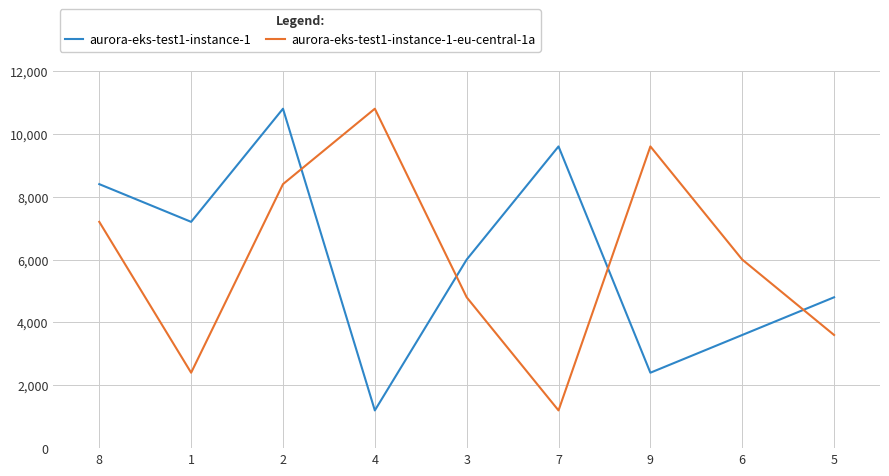

At which category does aurora-eks-test1-instance-1-eu-central-1a reach its first local valley?

1